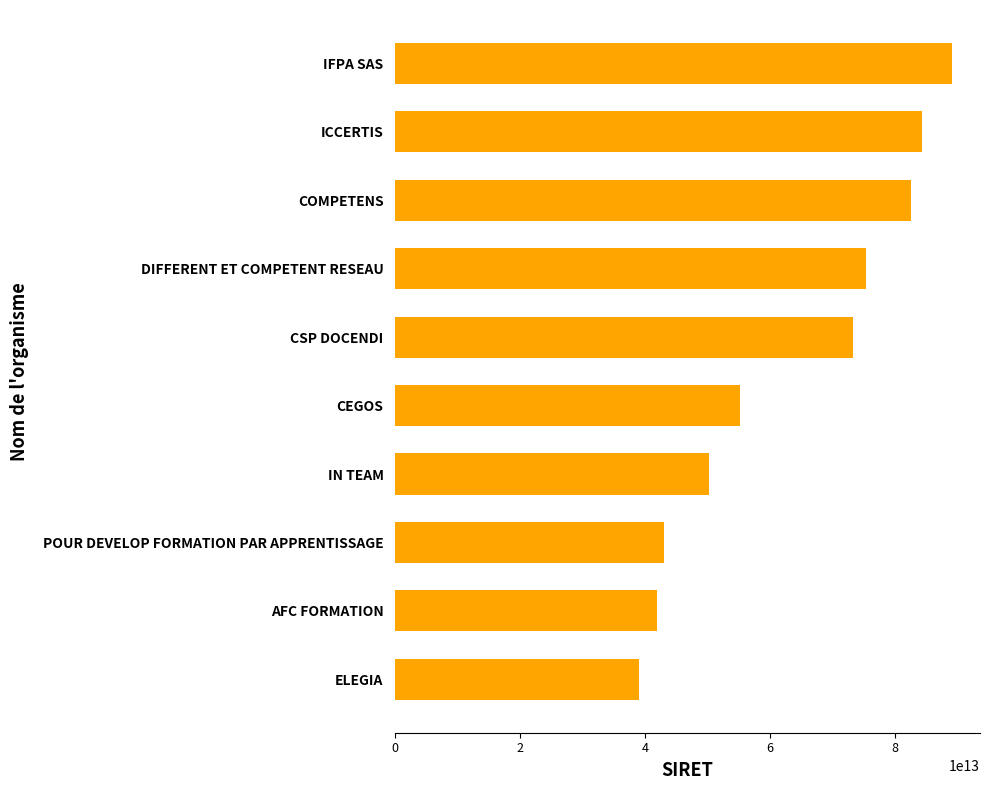

List the labels in order of value, smallest first.

ELEGIA, AFC FORMATION, POUR DEVELOP FORMATION PAR APPRENTISSAGE, IN TEAM, CEGOS, CSP DOCENDI, DIFFERENT ET COMPETENT RESEAU, COMPETENS, ICCERTIS, IFPA SAS